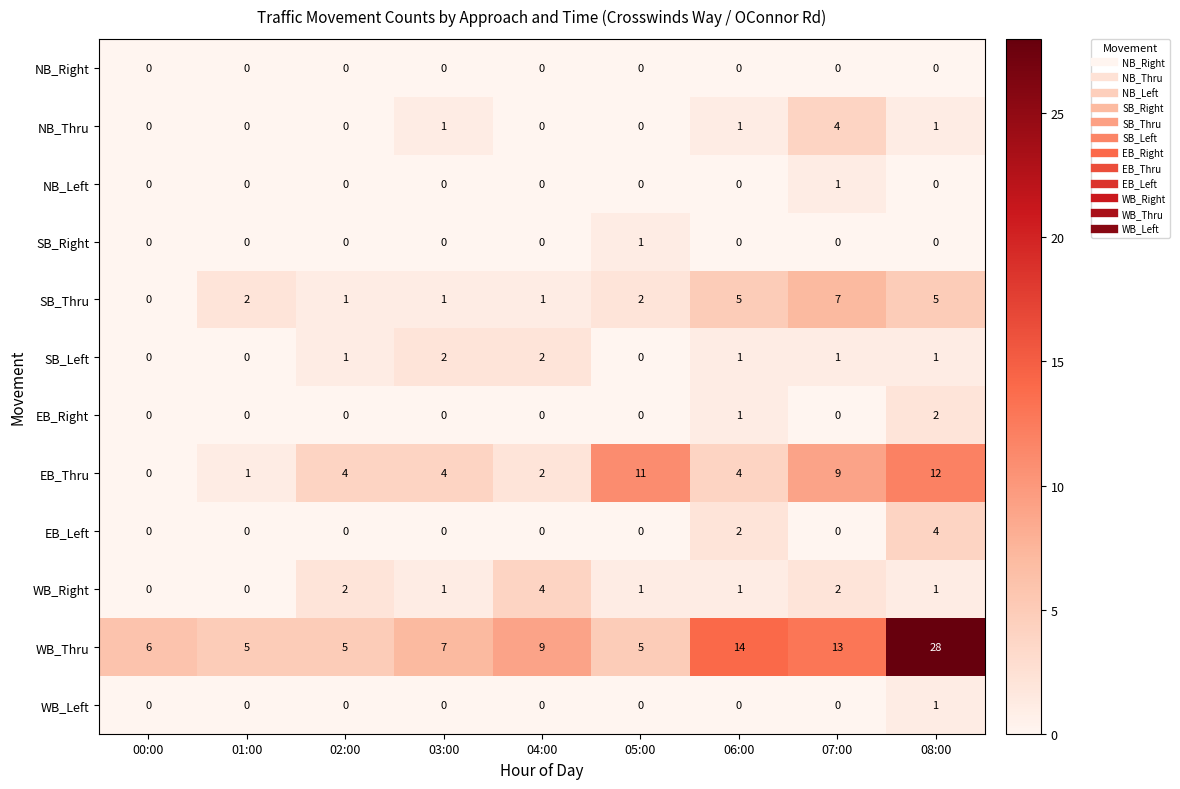

What value does the WB_Thru series have at 03:00, to the nearest 10?

10